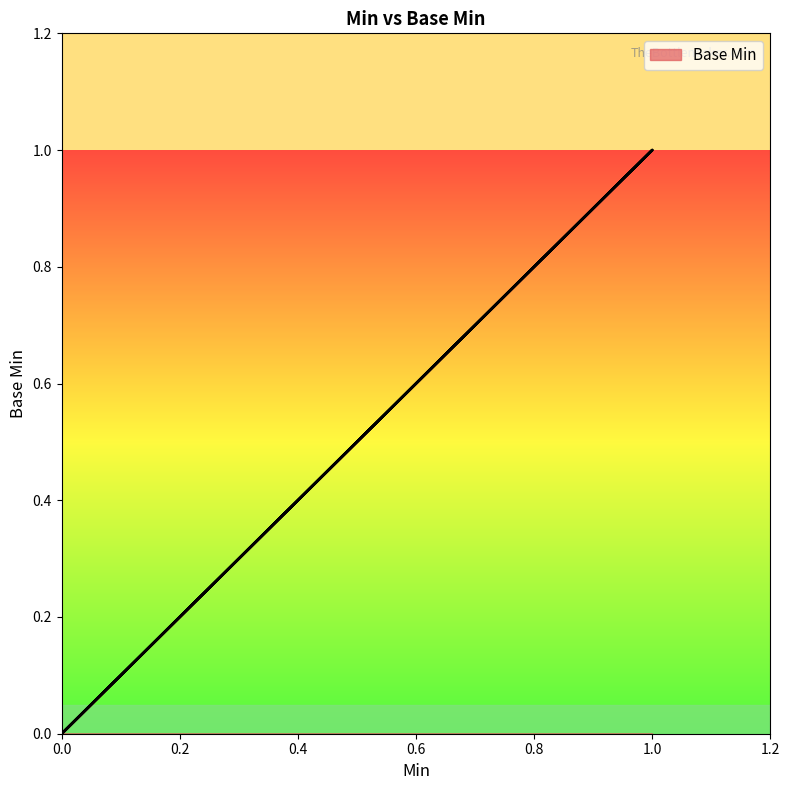

Read the value at 1.

1